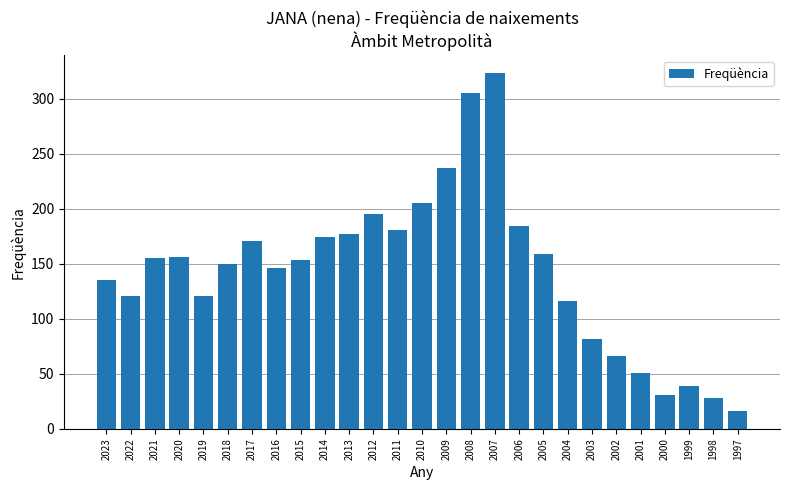

What is the difference between the maximum and minimum values?

307